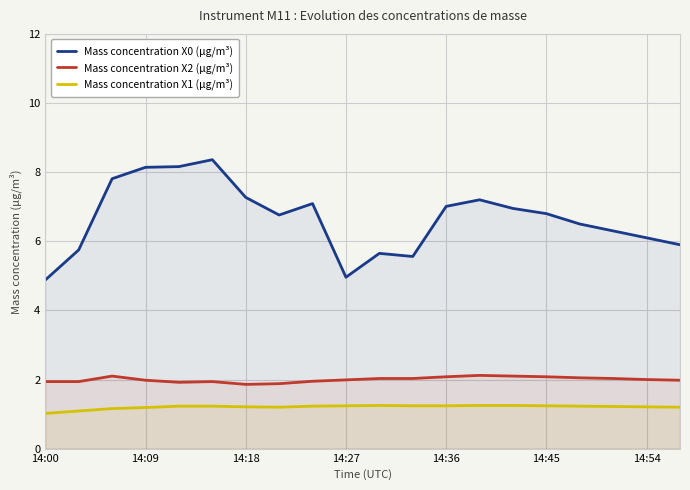

Count the number of categories in the chart.

20